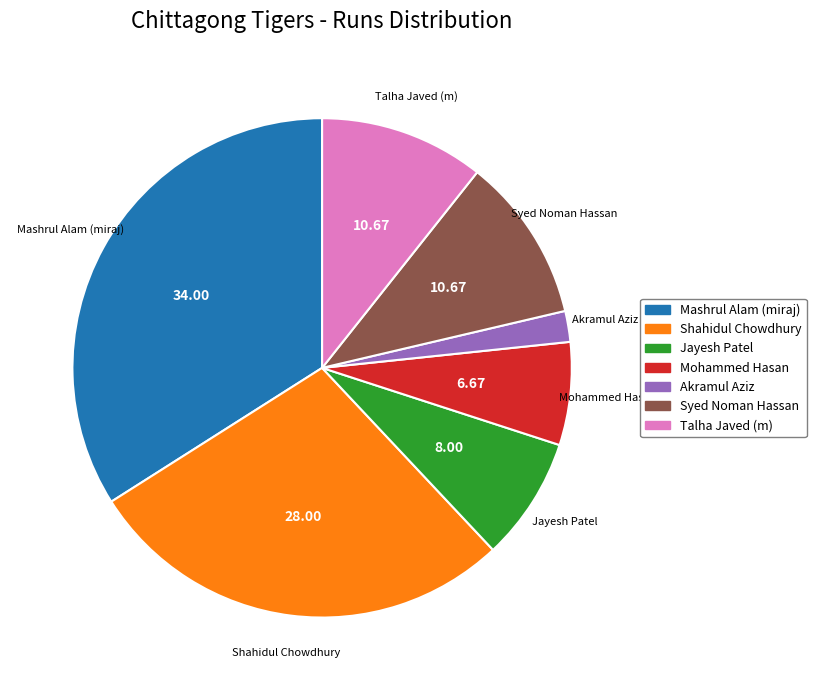

Is the sum of Syed Noman Hassan and Akramul Aziz greater than half?

No